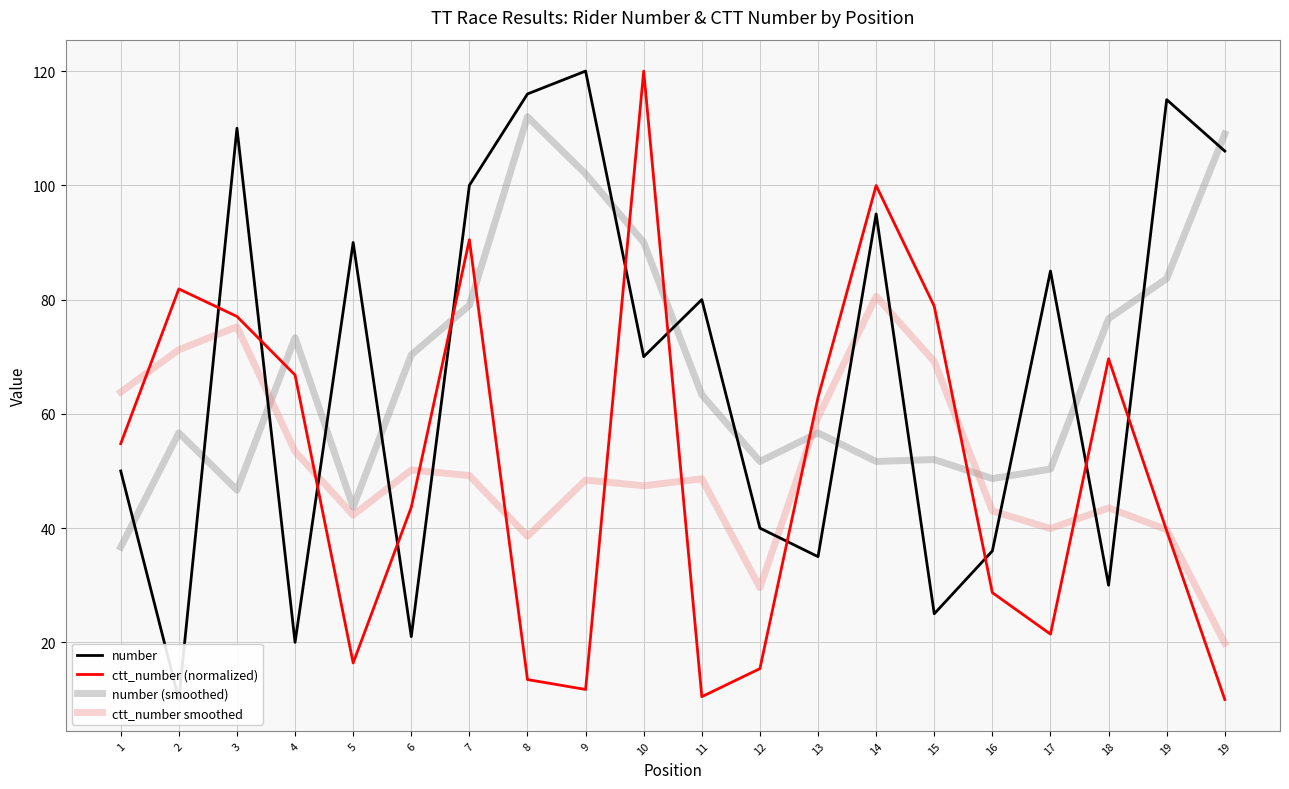

Reading left to right, extract all data points from this chart.

number: 1=50.0	2=10.0	3=110.0	4=20.0	5=90.0	6=21.0	7=100.0	8=116.0	9=120.0	10=70.0	11=80.0	12=40.0	13=35.0	14=95.0	15=25.0	16=36.0	17=85.0	18=30.0	19=115.0	19=106.0
ctt_number (normalized): 1=54.8	2=81.9	3=77.1	4=66.8	5=16.4	6=43.6	7=90.5	8=13.5	9=11.8	10=120.0	11=10.5	12=15.4	13=62.9	14=100.0	15=78.8	16=28.7	17=21.4	18=69.6	19=39.5	19=10.0
number (smoothed): 1=36.7	2=56.7	3=46.7	4=73.3	5=43.7	6=70.3	7=79.0	8=112.0	9=102.0	10=90.0	11=63.3	12=51.7	13=56.7	14=51.7	15=52.0	16=48.7	17=50.3	18=76.7	19=83.7	19=109.0
ctt_number smoothed: 1=63.8	2=71.2	3=75.2	4=53.4	5=42.3	6=50.2	7=49.2	8=38.6	9=48.4	10=47.4	11=48.6	12=29.6	13=59.4	14=80.6	15=69.2	16=43.0	17=39.9	18=43.5	19=39.7	19=19.8